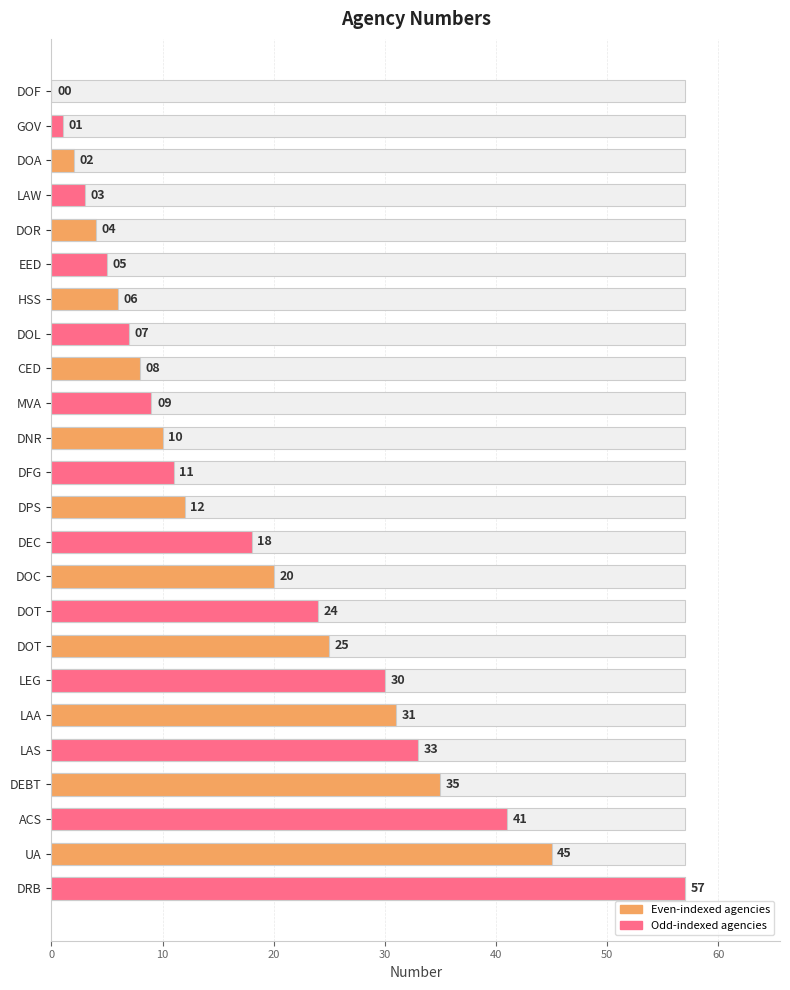

What is the label of the 12th bar from the left?

DFG